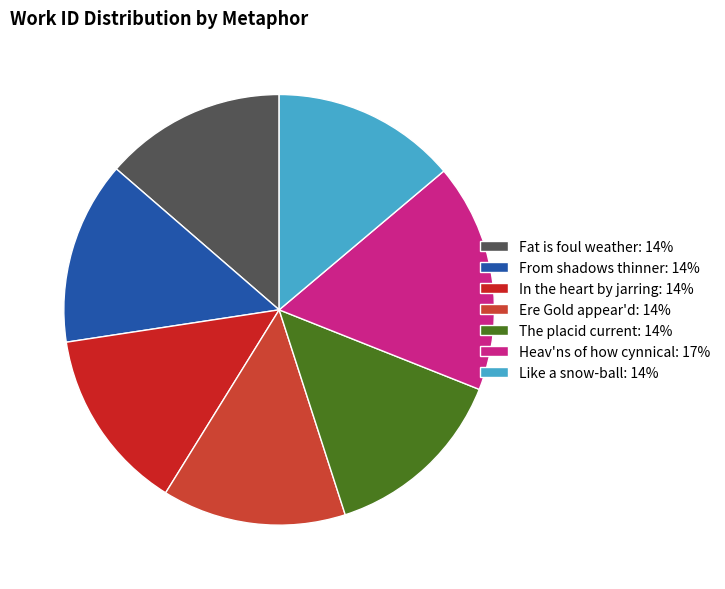

To the nearest percent, what is the combined percentage of Ere Gold appear'd and Heav'ns of how cynnical?

31%